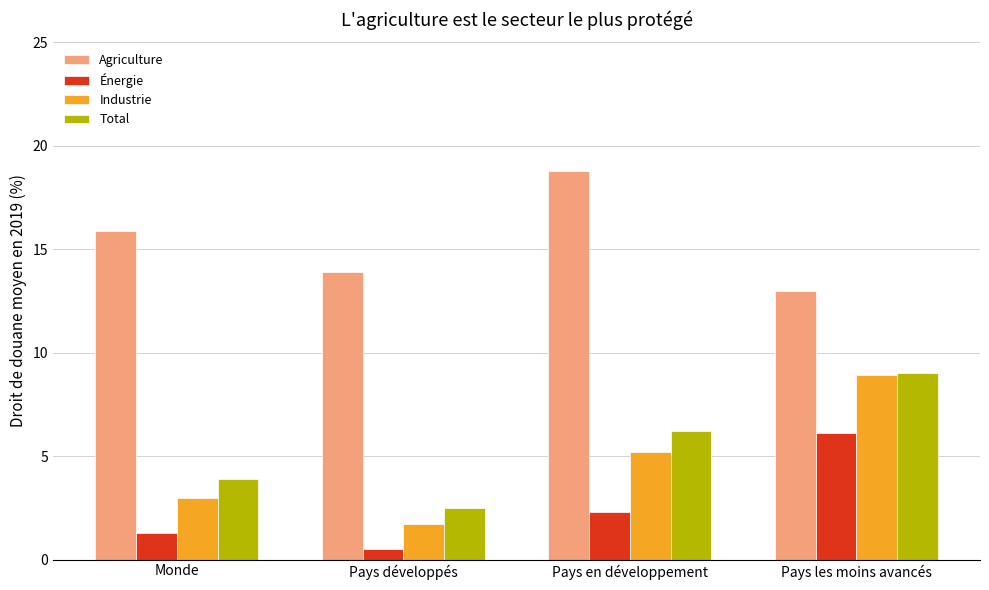

How many bars are there in each group?

4